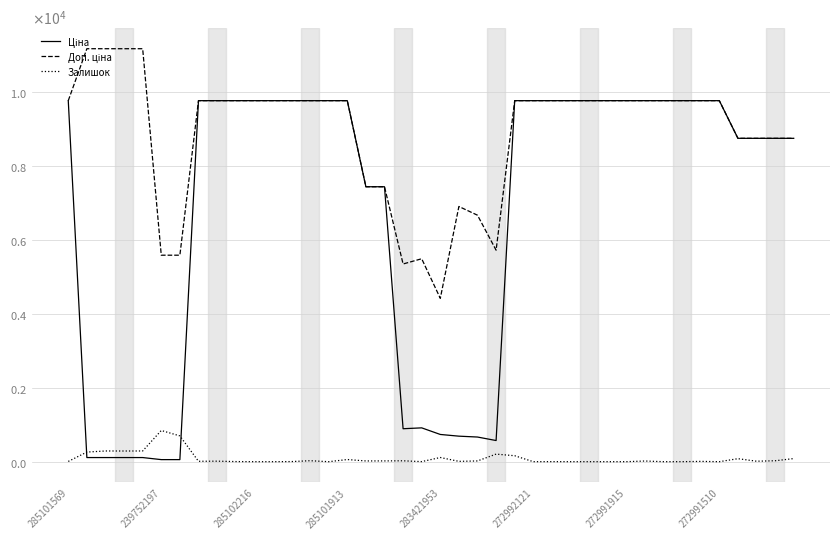

Which series has the widest spread of values?

Ціна